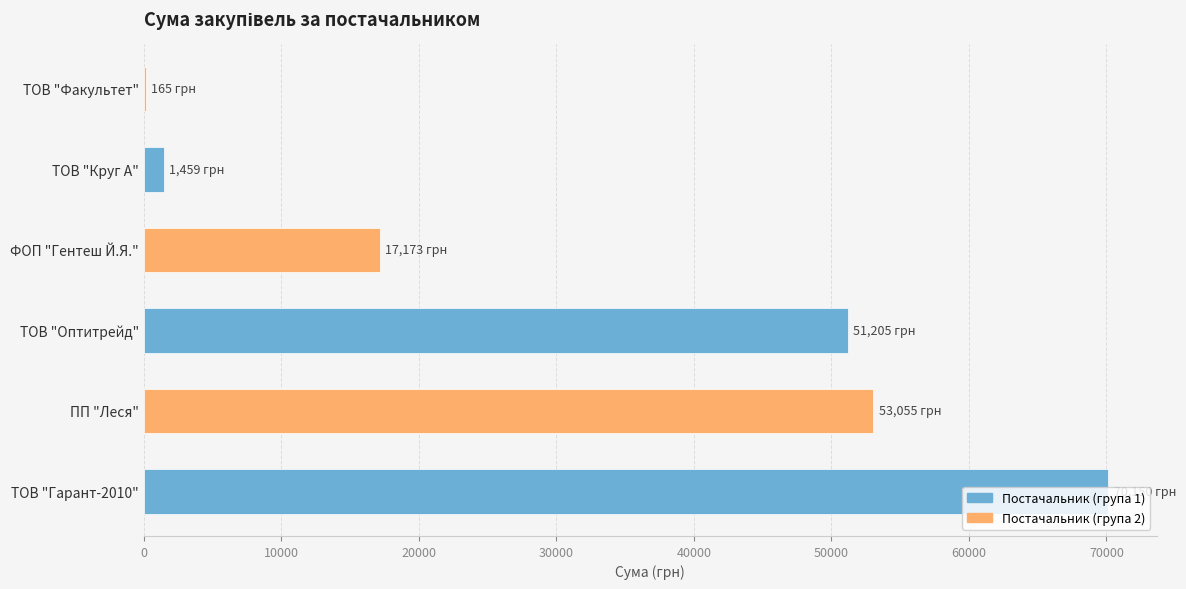

Is it true that the value at ТОВ "Гарант-2010" is 22012.0?

False